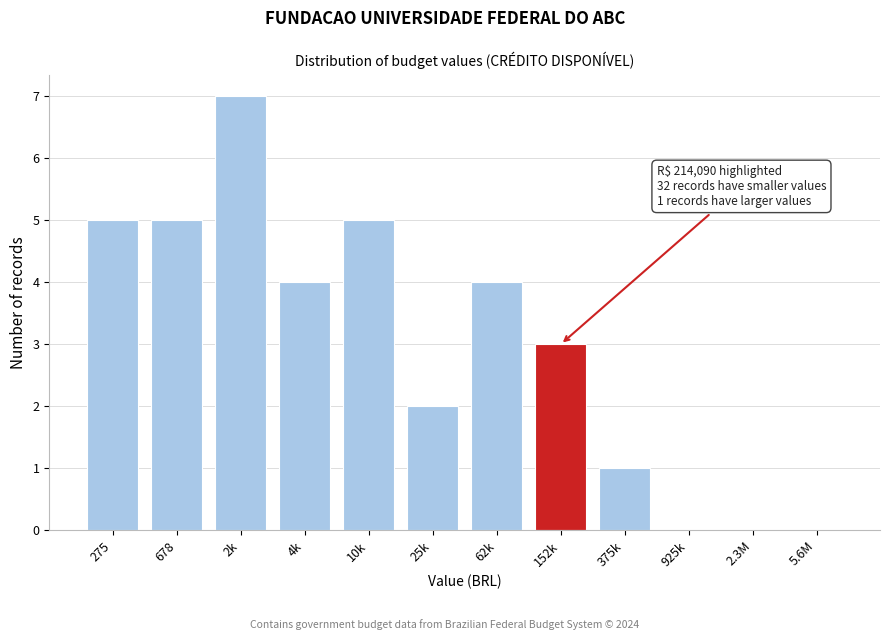

Reading right to left, list all the values displayed in this chart.

5.6M=0	2.3M=0	925k=0	375k=1	152k=3	62k=4	25k=2	10k=5	4k=4	2k=7	678=5	275=5